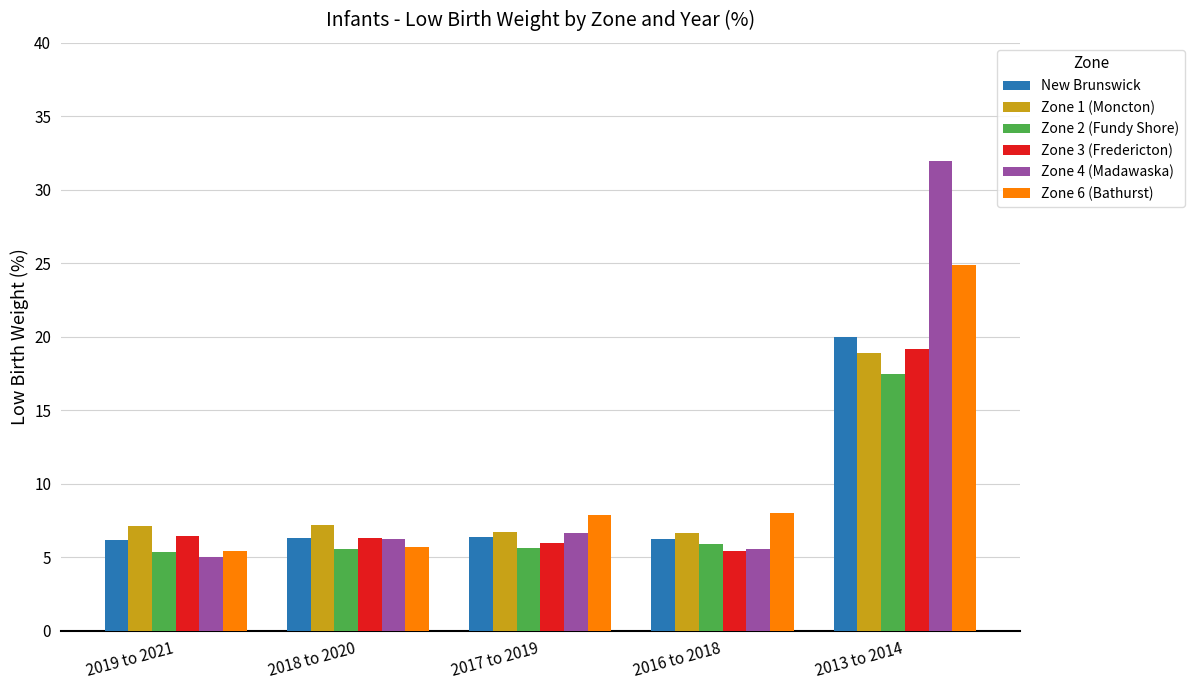

Is the value of Zone 6 (Bathurst) at 2013 to 2014 greater than the value of Zone 3 (Fredericton) at 2013 to 2014?

Yes